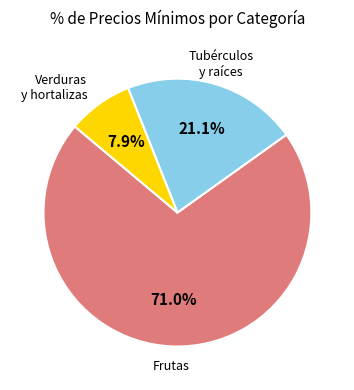

Is there any slice that represents more than half of the pie?

Yes